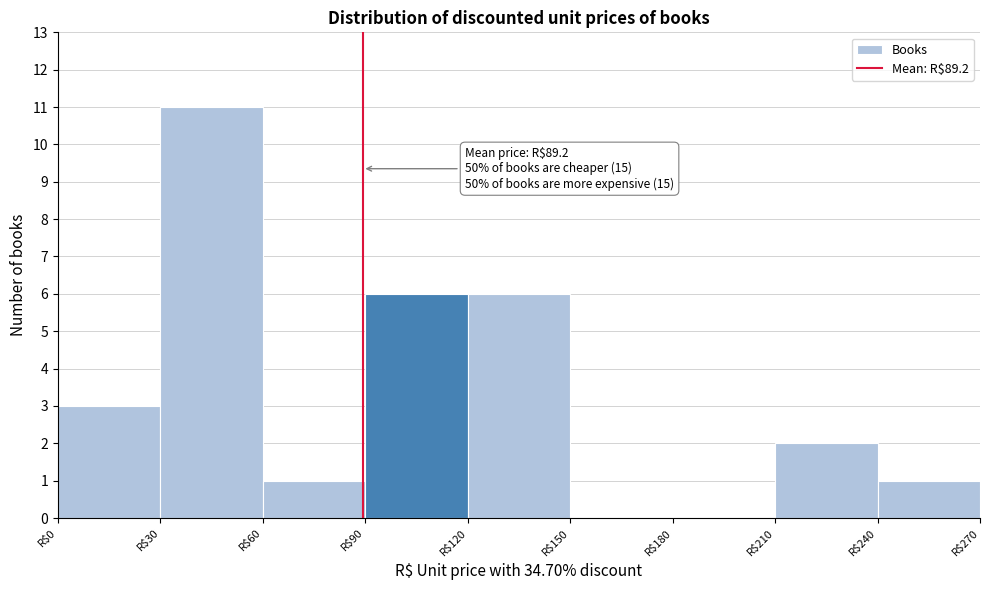

Over which range of the x-axis is the bar tallest?

30 to 60